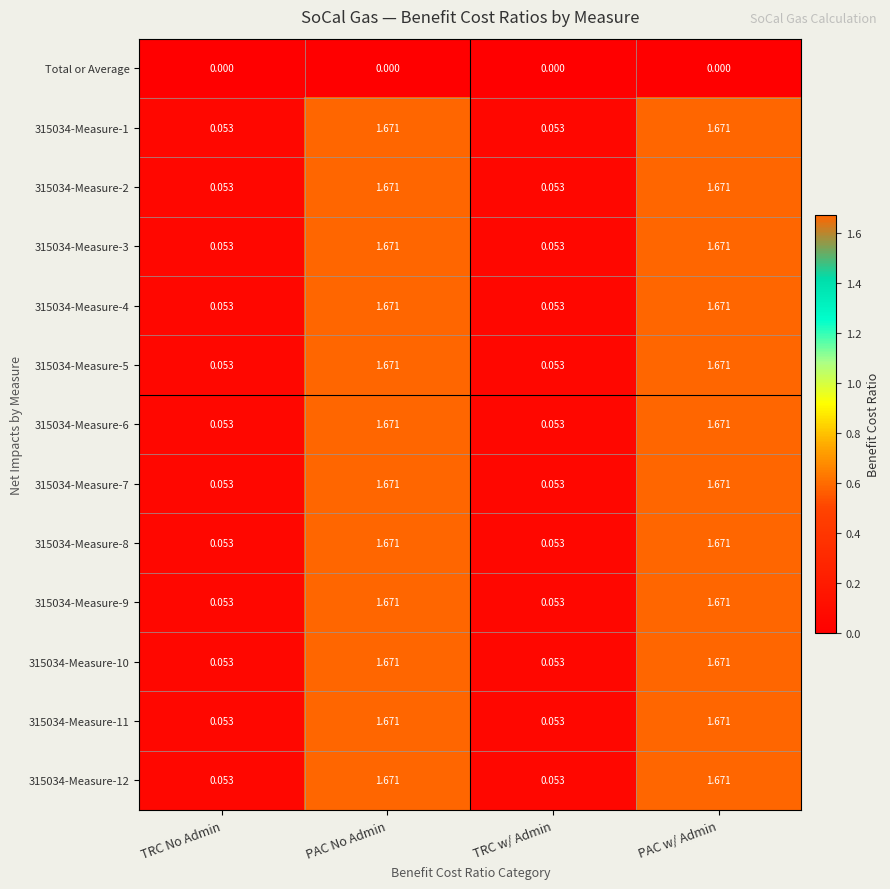

Where does the 315034-Measure-5 series first go above 1?

PAC No Admin